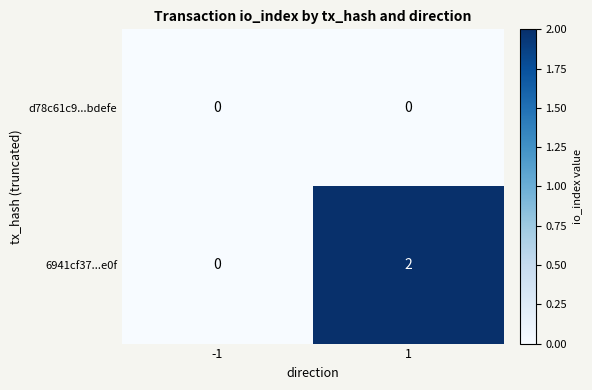

Reading right to left, extract all data points from this chart.

d78c61c9...bdefe: 0	0
6941cf37...e0f: 2	0